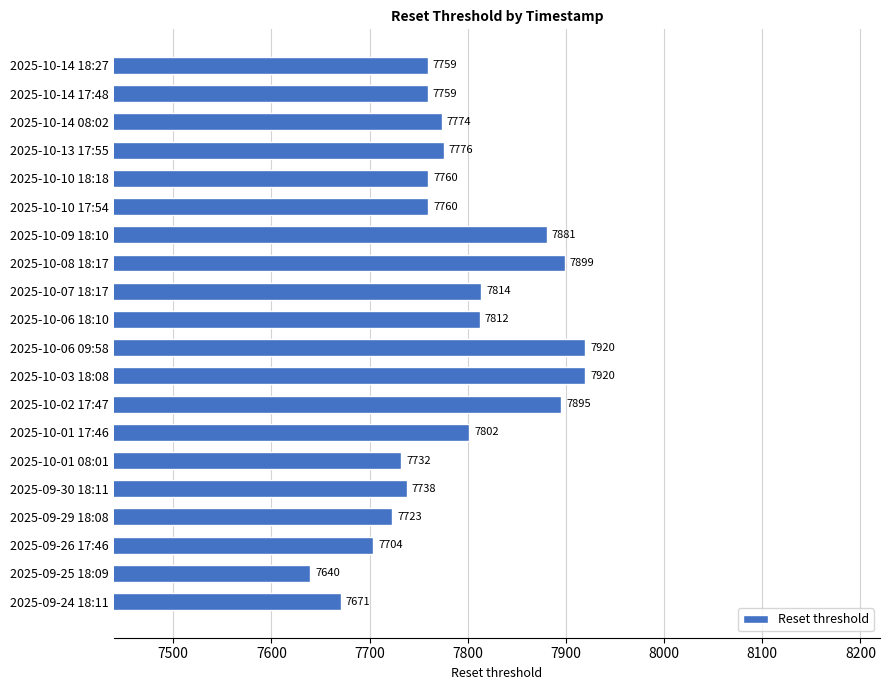

What is the difference between the second highest and second lowest values?

249.0